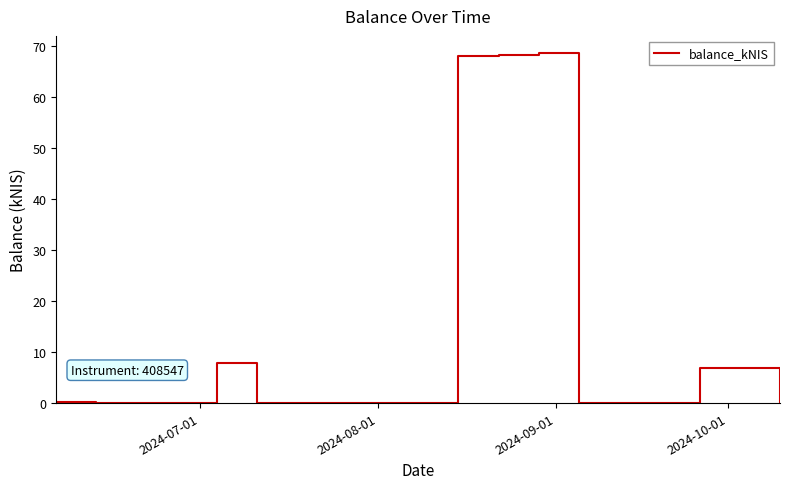

How many lines are shown in the chart?

1